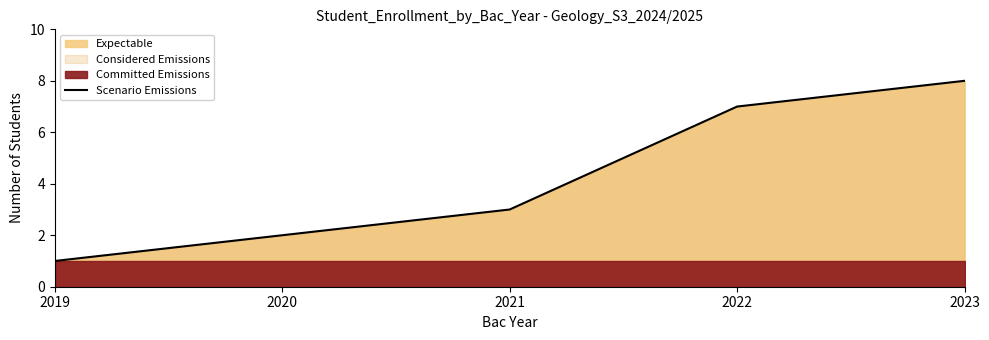

What is the change in value from 2019 to 2022?

+6